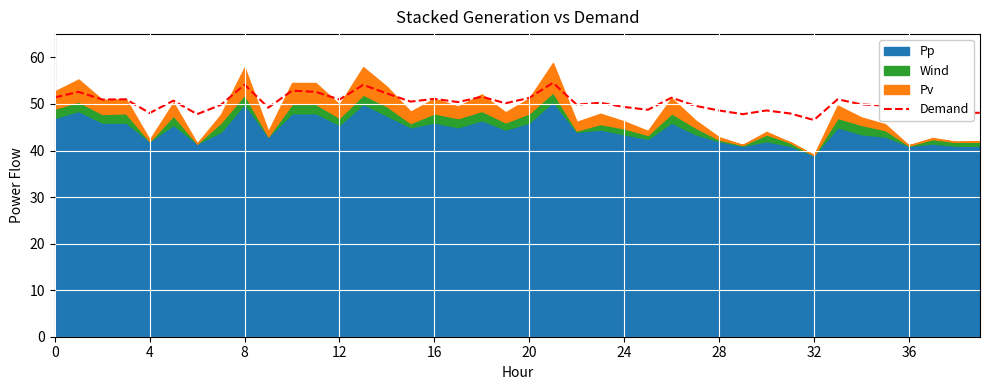

What is the minimum value shown in the chart?

46.6